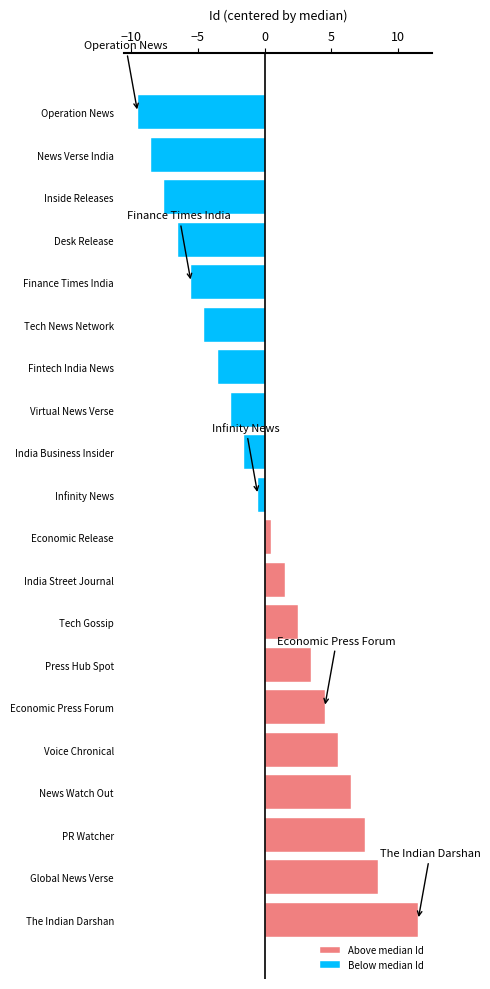

Reading right to left, what are all the values shown in this chart?

Above median Id: 11.5	8.5	7.5	6.5	5.5	4.5	3.5	2.5	1.5	0.5	0.0	0.0	0.0	0.0	0.0	0.0	0.0	0.0	0.0	0.0
Below median Id: 0.0	0.0	0.0	0.0	0.0	0.0	0.0	0.0	0.0	0.0	-0.5	-1.5	-2.5	-3.5	-4.5	-5.5	-6.5	-7.5	-8.5	-9.5